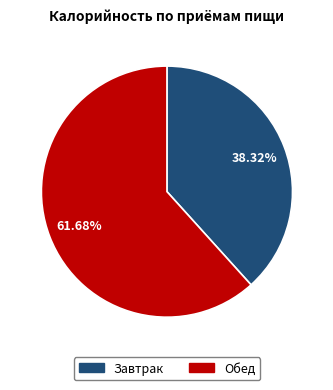

Combined, what portion of the pie is Обед and Завтрак?

100.0%